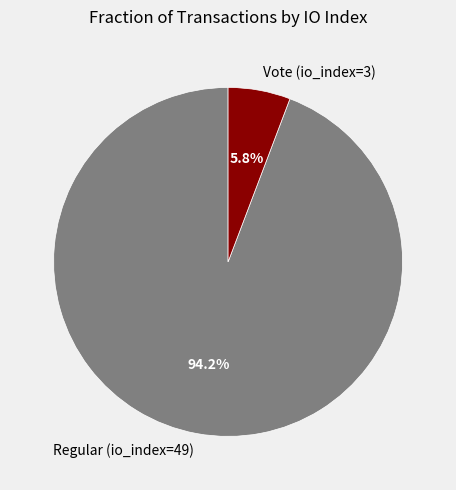

Is the sum of Vote (io_index=3) and Regular (io_index=49) greater than half?

Yes